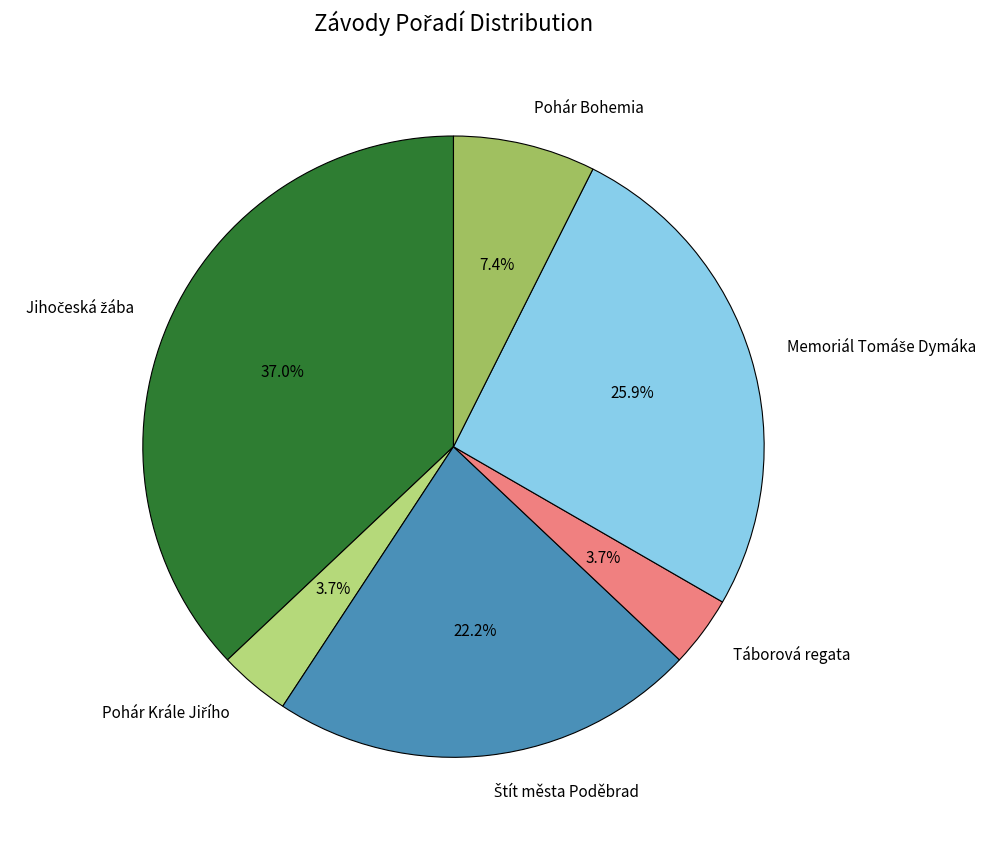

Does Táborová regata represent more than half of the total?

No